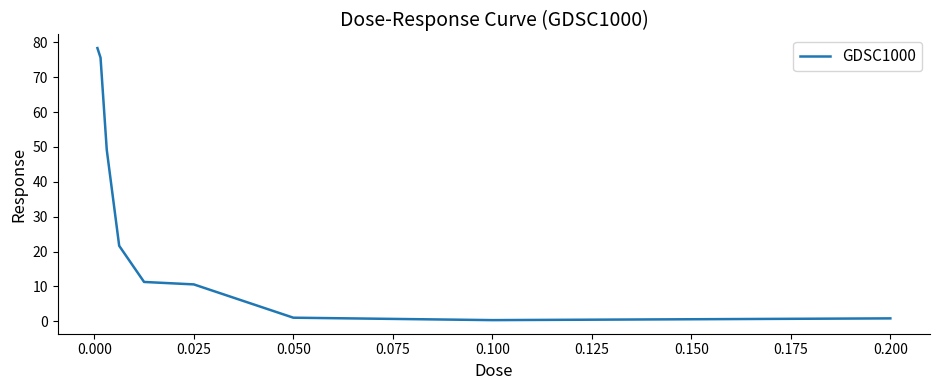

What is the maximum value shown in the chart?

78.4